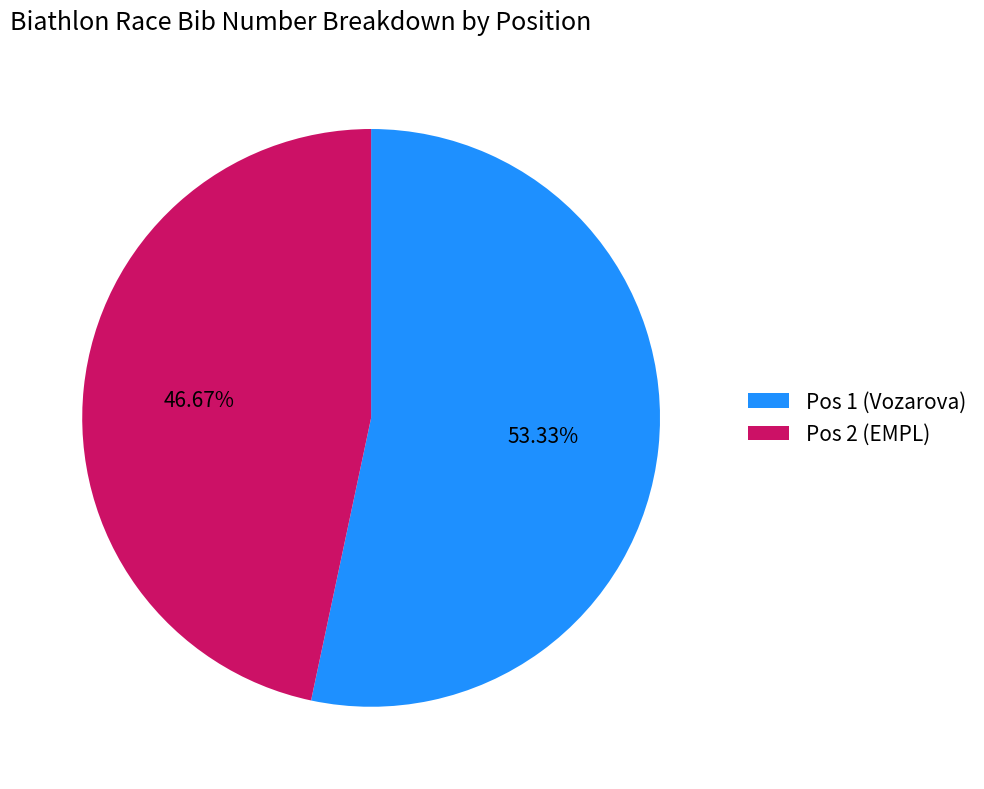

What is the ratio of the value at Pos 1 (Vozarova) to the value at Pos 2 (EMPL)?

1.1